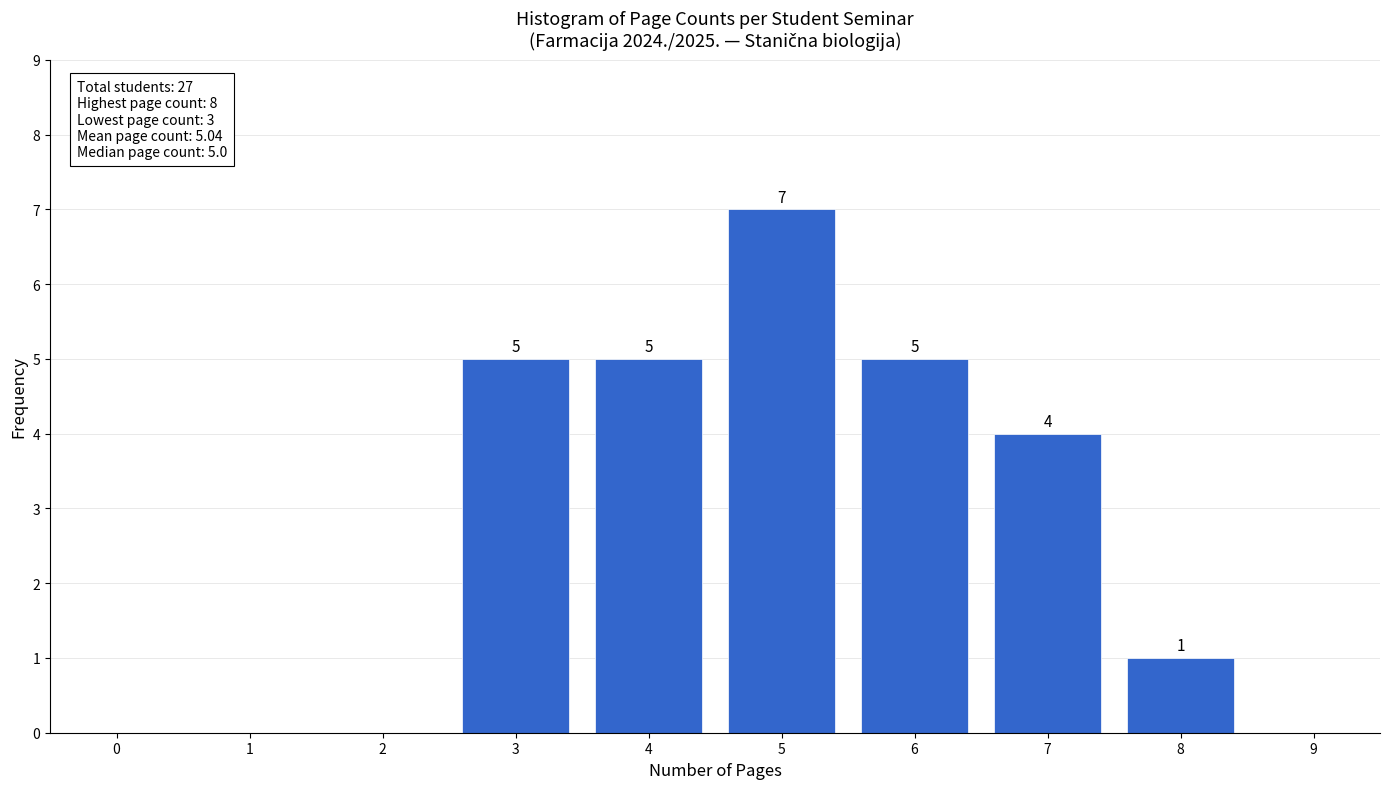

Reading left to right, what are all the values shown in this chart?

0=0	1=0	2=0	3=5	4=5	5=7	6=5	7=4	8=1	9=0